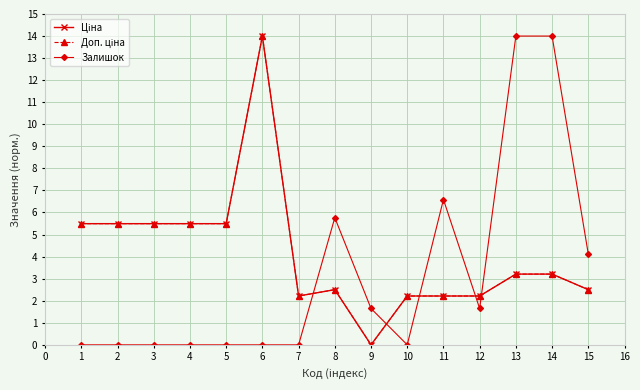

Which series changed the most between 5 and 15?

Залишок